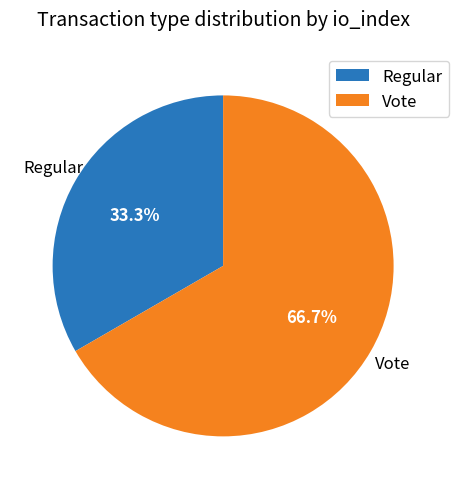

Which category accounts for the majority?

Vote